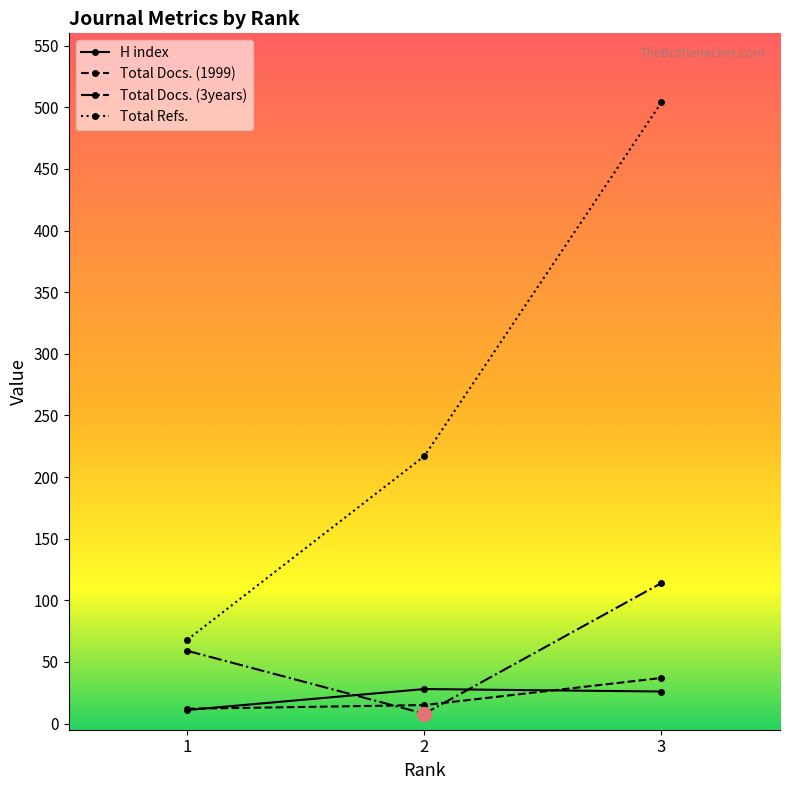

Which series changed the most between 1 and 3?

Total Refs.